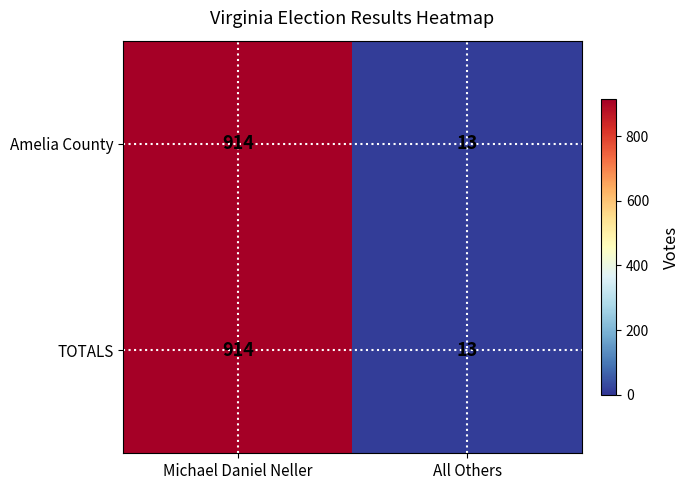

Reading right to left, list all the values displayed in this chart.

Amelia County: All Others=13	Michael Daniel Neller=914
TOTALS: All Others=13	Michael Daniel Neller=914